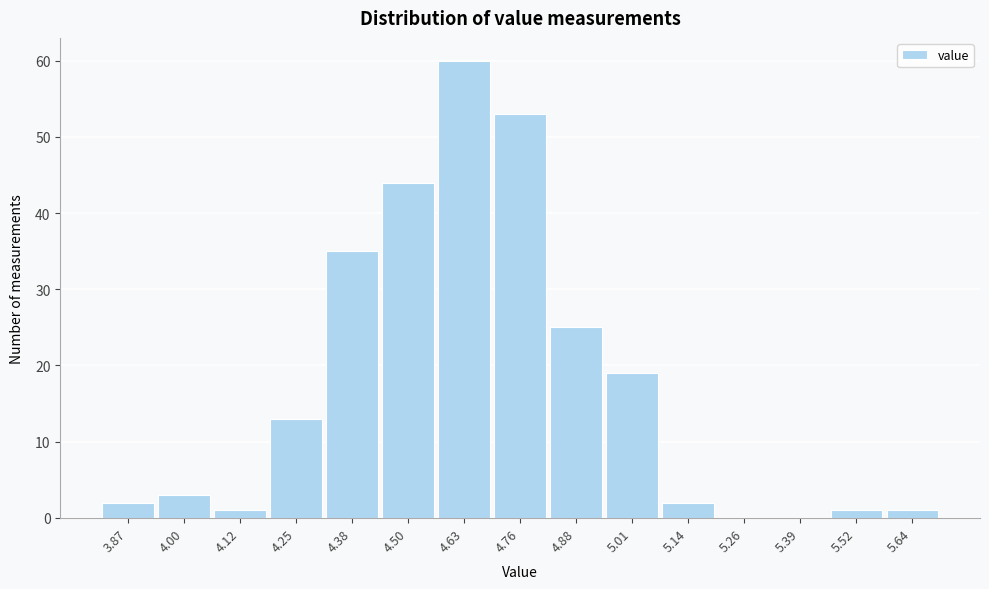

Reading left to right, extract all data points from this chart.

3.87=2	4.00=3	4.12=1	4.25=13	4.38=35	4.50=44	4.63=60	4.76=53	4.88=25	5.01=19	5.14=2	5.26=0	5.39=0	5.52=1	5.64=1